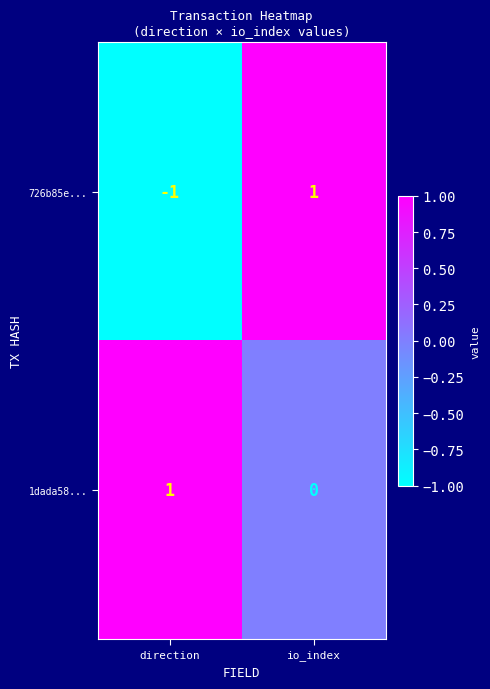

At direction, list the series in order from smallest to largest.

726b85e..., 1dada58...